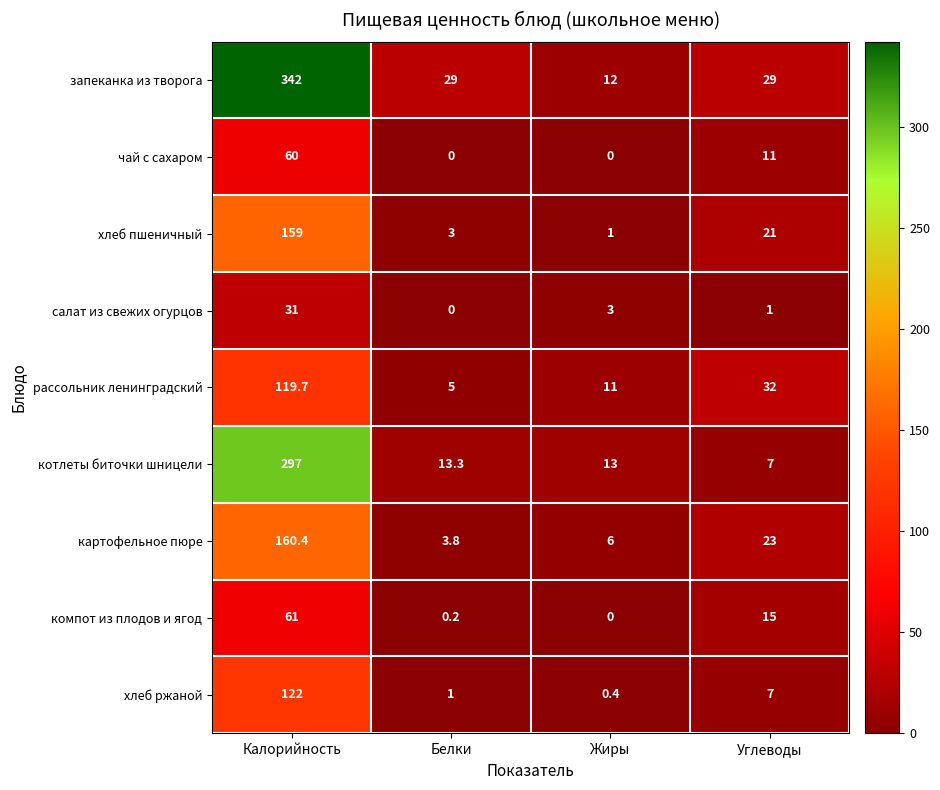

List the series in order of their peak value, lowest first.

салат из свежих огурцов, чай с сахаром, компот из плодов и ягод, рассольник ленинградский, хлеб ржаной, хлеб пшеничный, картофельное пюре, котлеты биточки шницели, запеканка из творога